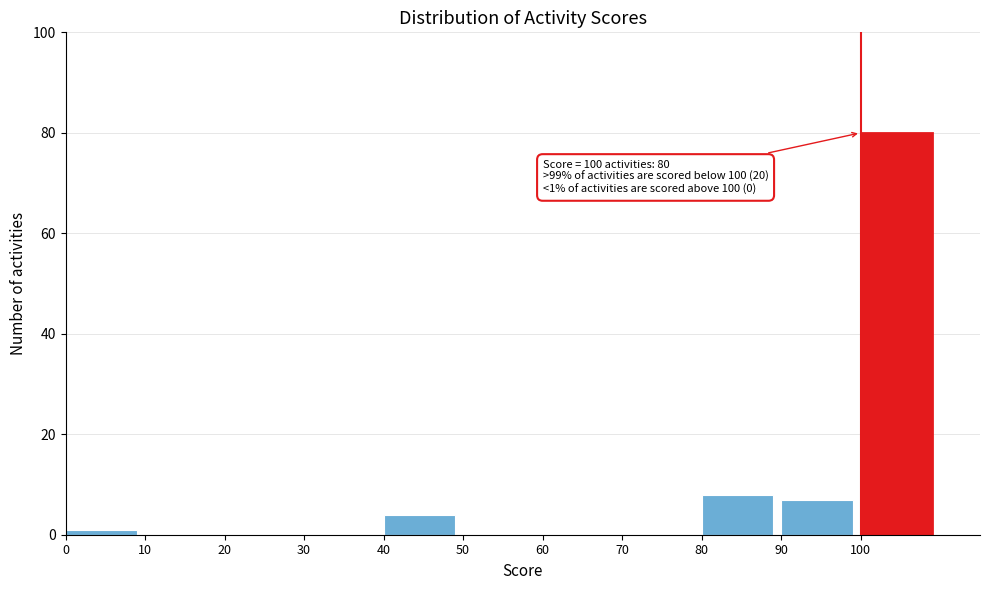

Over which range of the x-axis is the bar tallest?

100 to 110